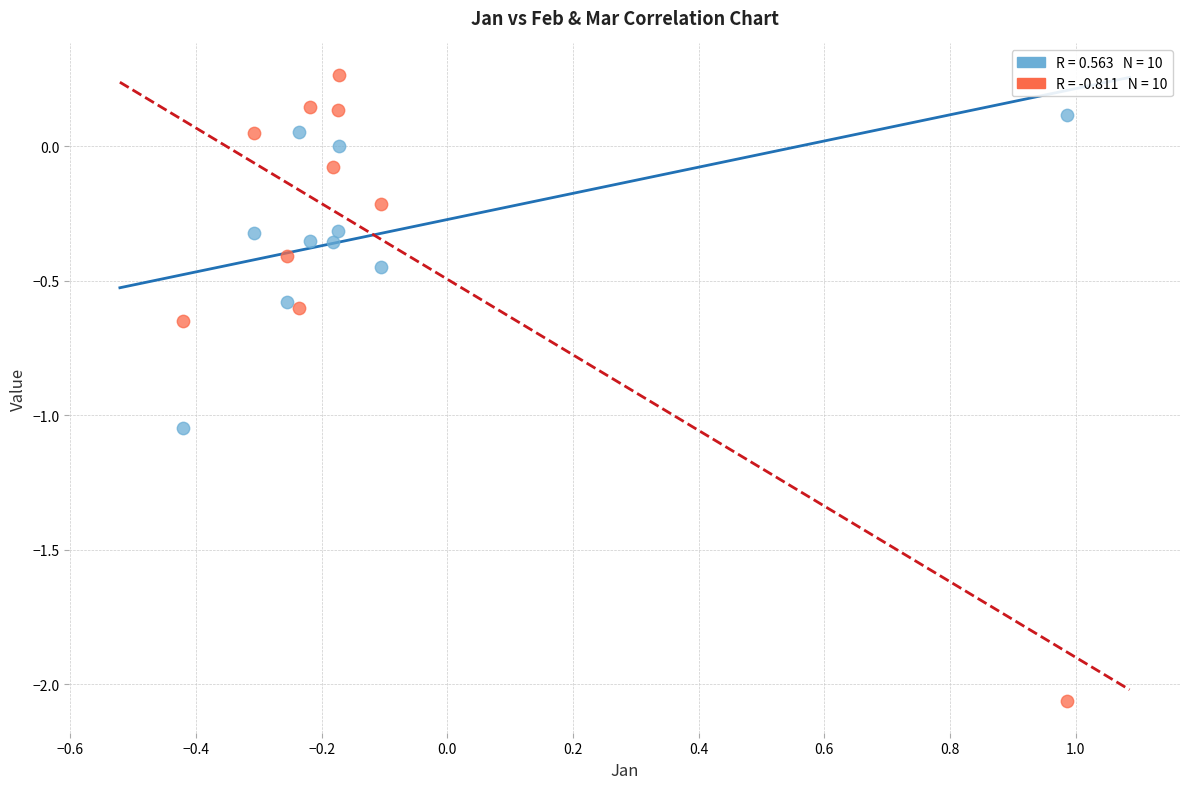

Across all data points, what is the range of Y values (max minus min)?

2.3